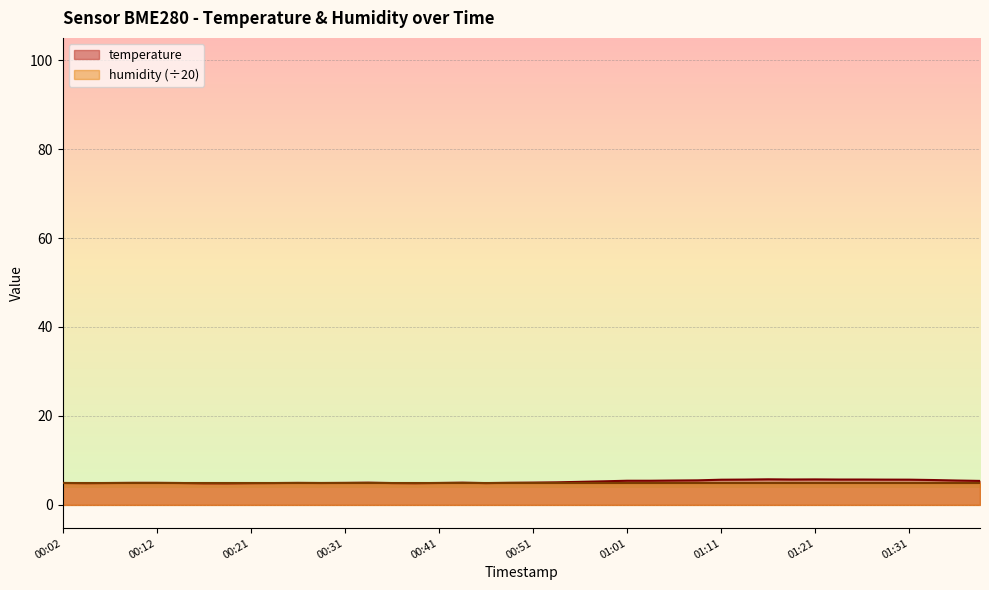

What is the ratio of the value at 00:36 to the value at 01:23?

0.9